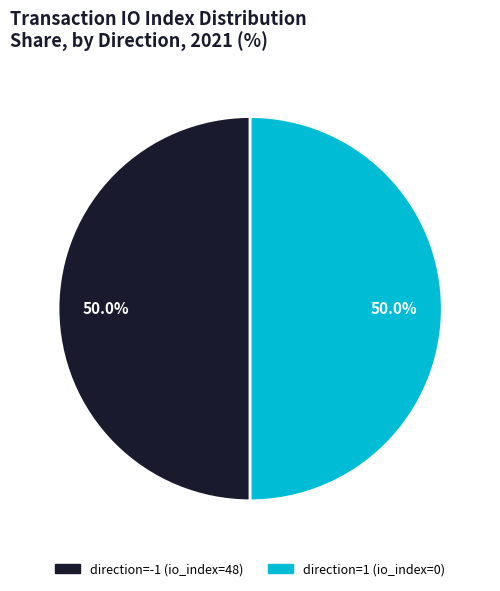

Count the number of slices in the pie.

2